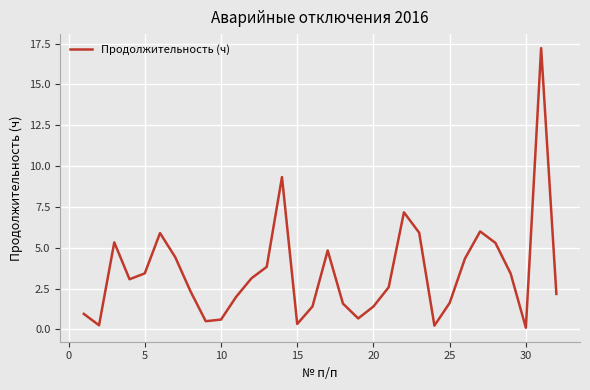

What is the maximum value shown in the chart?

17.2